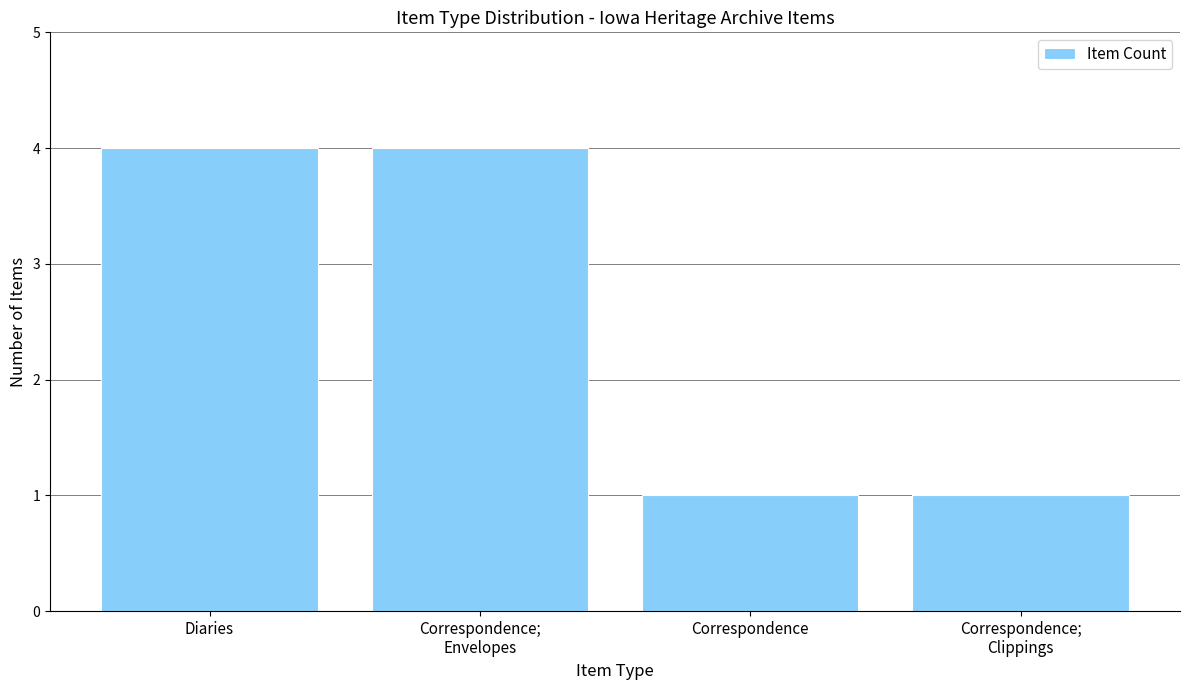

True or false: the data shows 4 at Diaries.

True